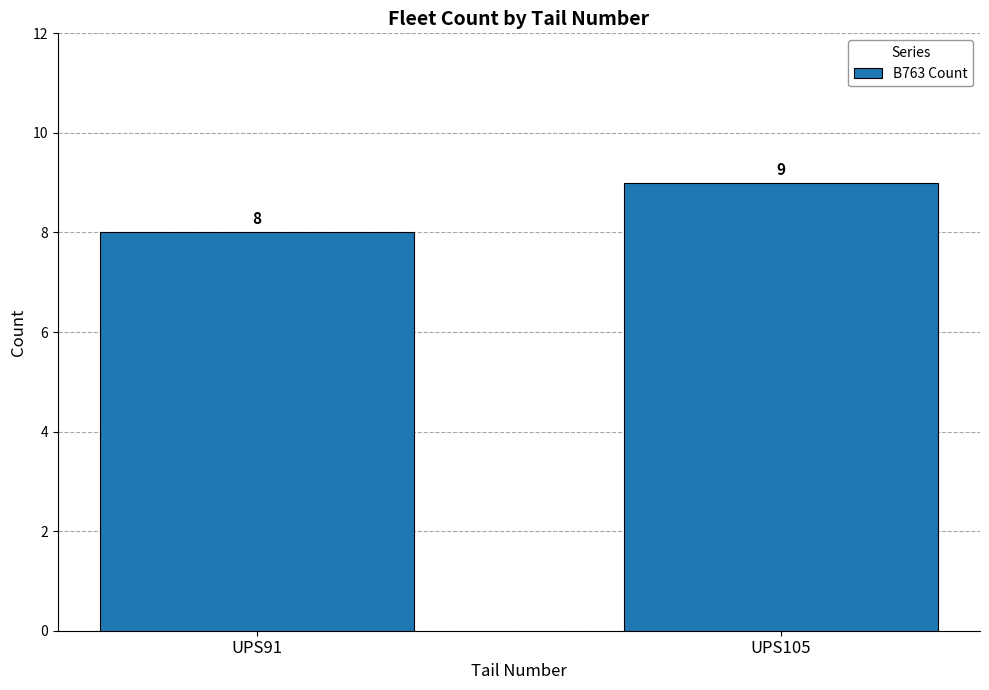

What is the value of the 1st bar from the left?

8